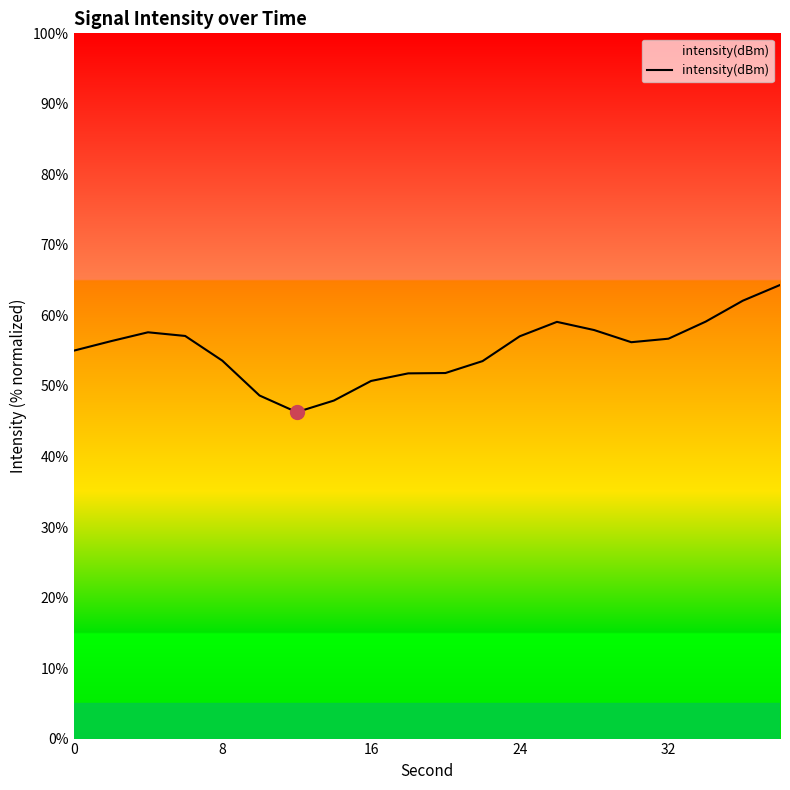

How many categories are shown in the chart?

20